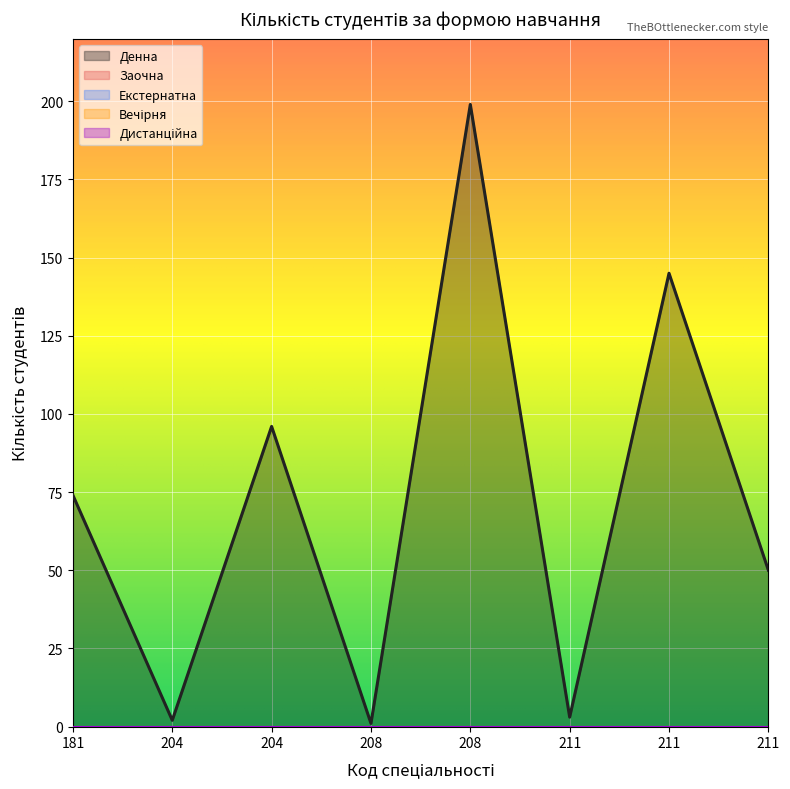

Which category has the highest value in the Вечірня series?

181